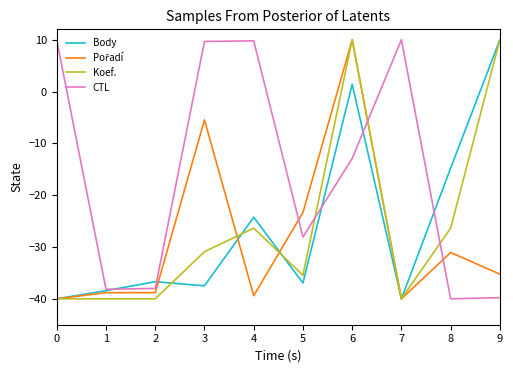

What is the spread (max minus min) of values at 0?

49.9